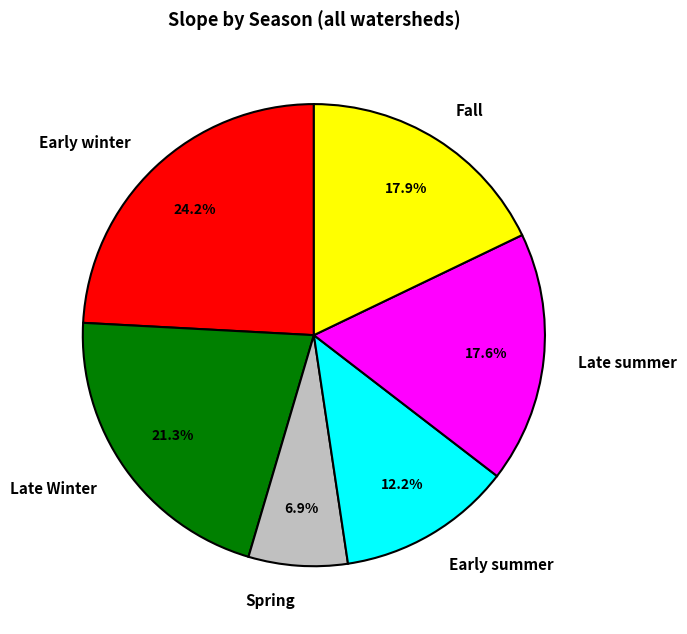

Does Spring represent more than half of the total?

No